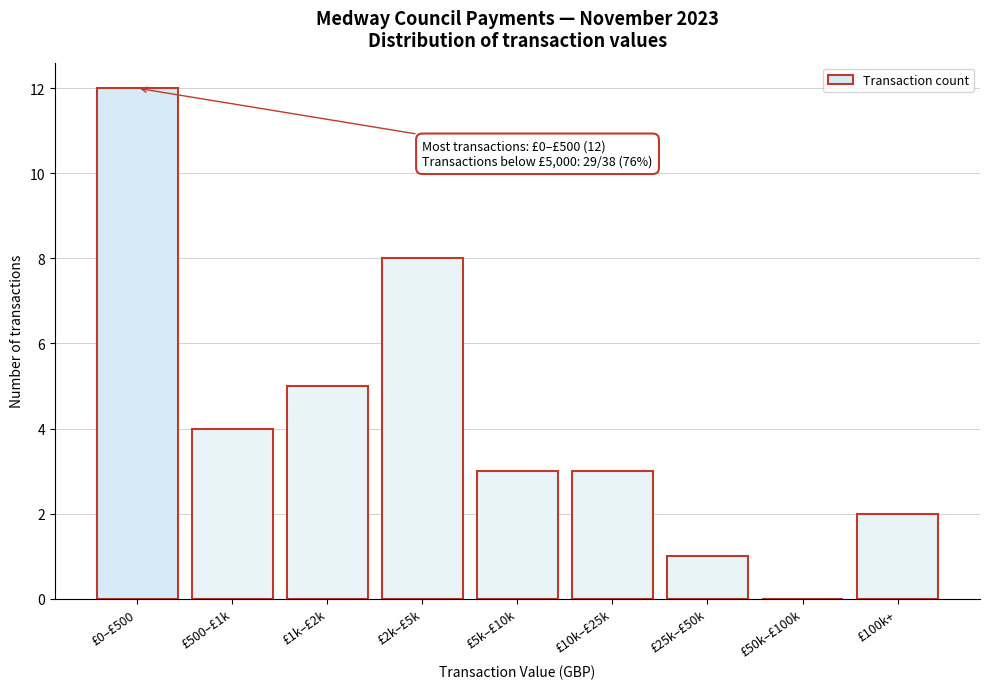

Reading left to right, extract all data points from this chart.

£0–£500=12	£500–£1k=4	£1k–£2k=5	£2k–£5k=8	£5k–£10k=3	£10k–£25k=3	£25k–£50k=1	£50k–£100k=0	£100k+=2